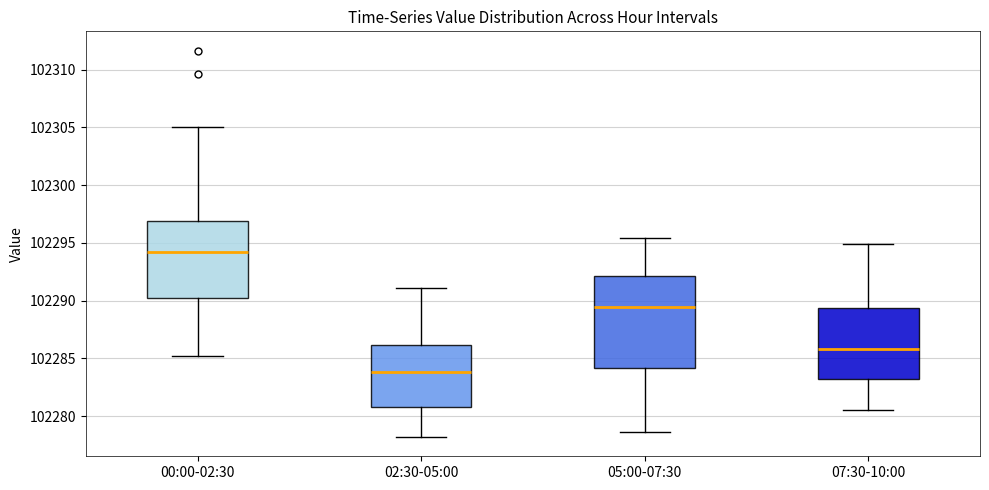

Where does the lower whisker of the box for 00:00-02:30 end on the y-axis? The values are not printed on the chart, so give them approximately, as read against the axis.

102285.0